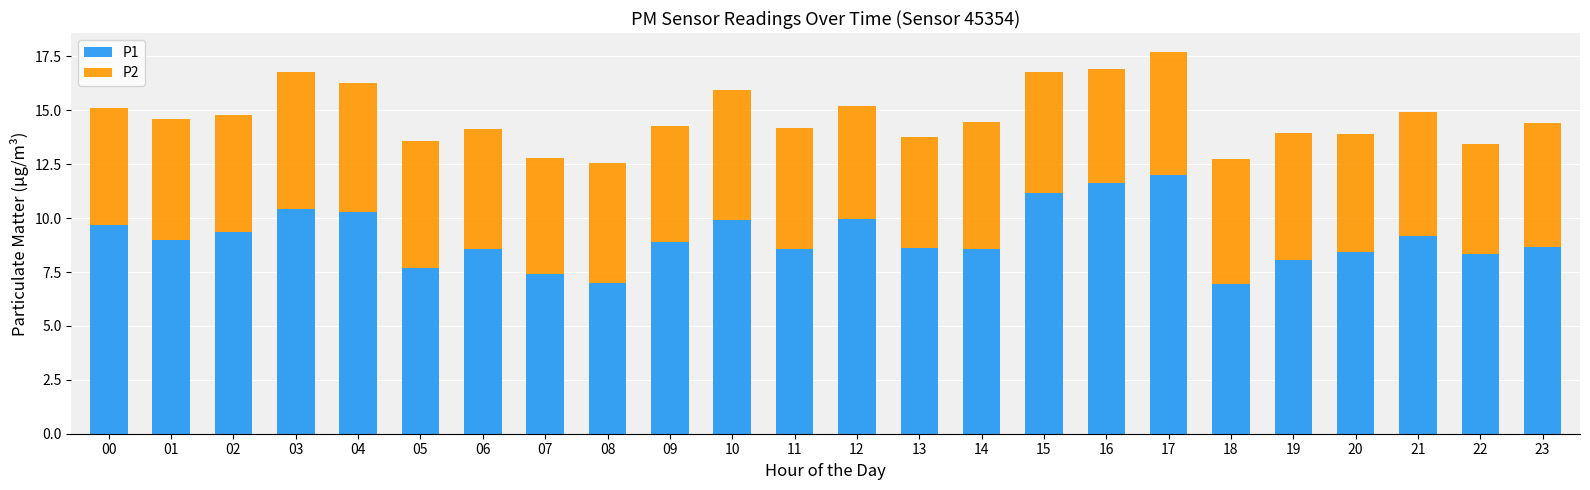

Are the bars grouped side by side (vs. stacked)?

No